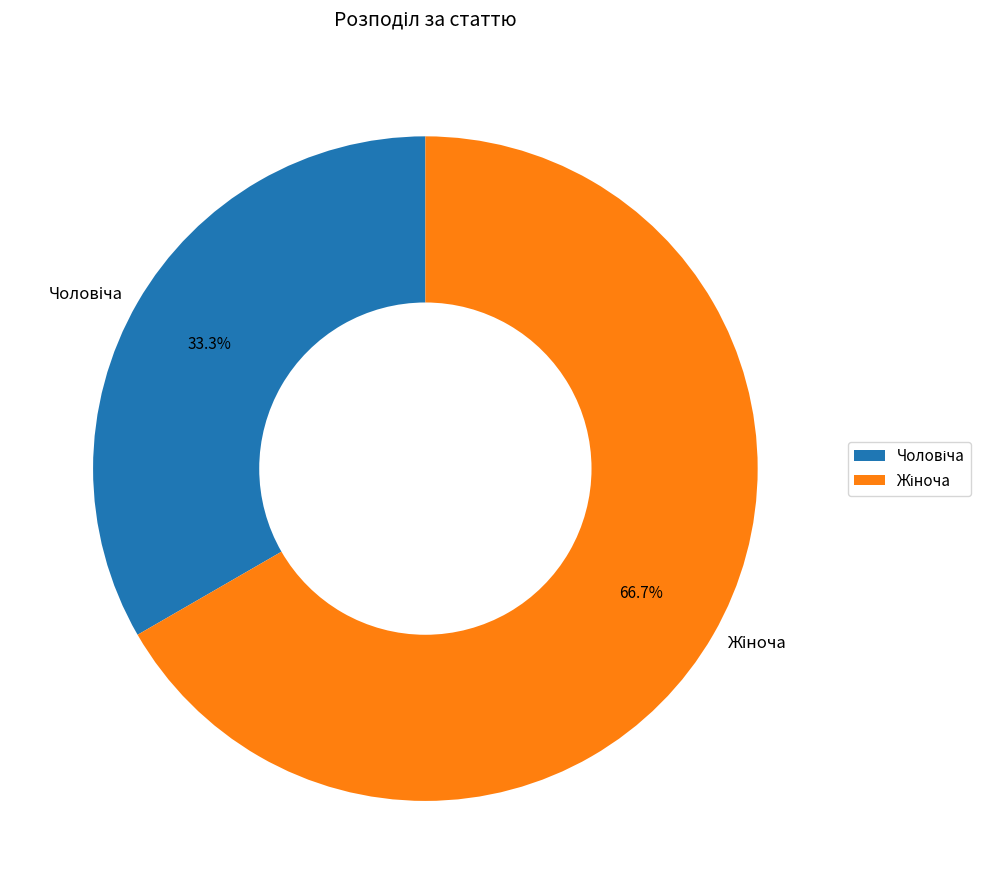

Is there a majority slice in this chart?

Yes